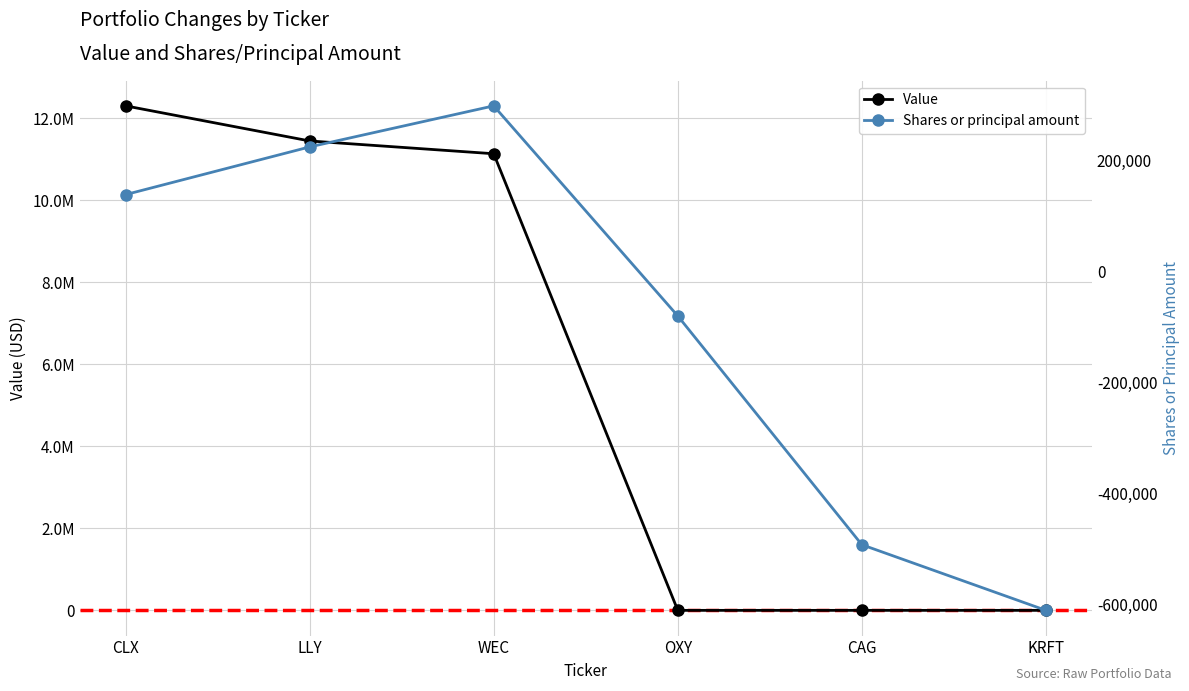

True or false: Shares or principal amount and Value intersect in this chart.

False